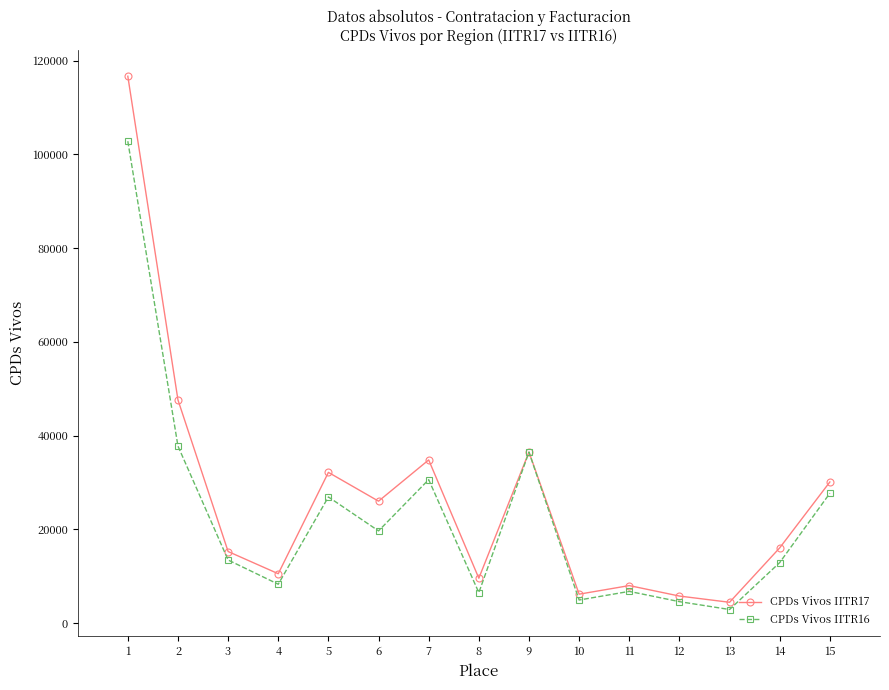

The value of CPDs Vivos IITR17 at 5 is 47480. True or false?

False